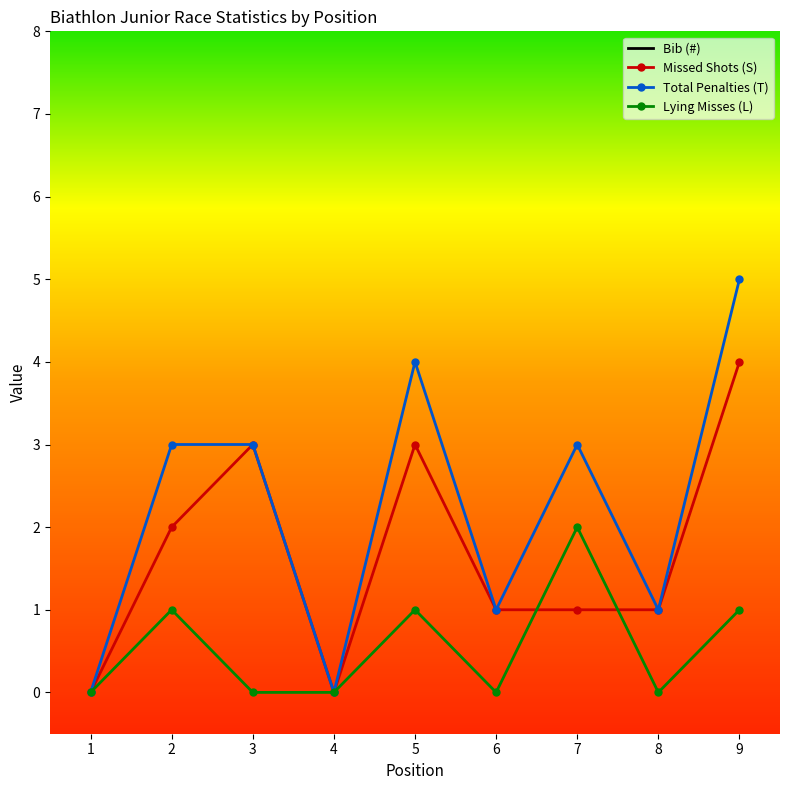

The Lying Misses (L) series shows 0 at 3. True or false?

True